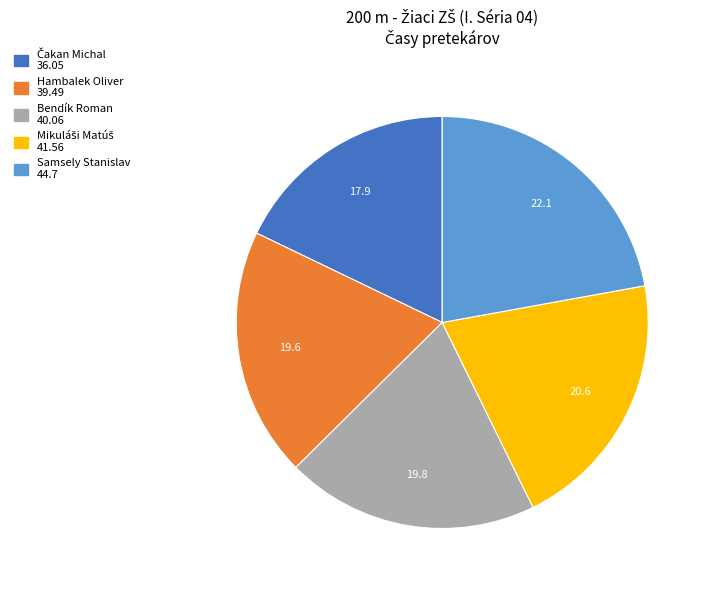

True or false: Samsely Stanislav accounts for 22% of the total.

True